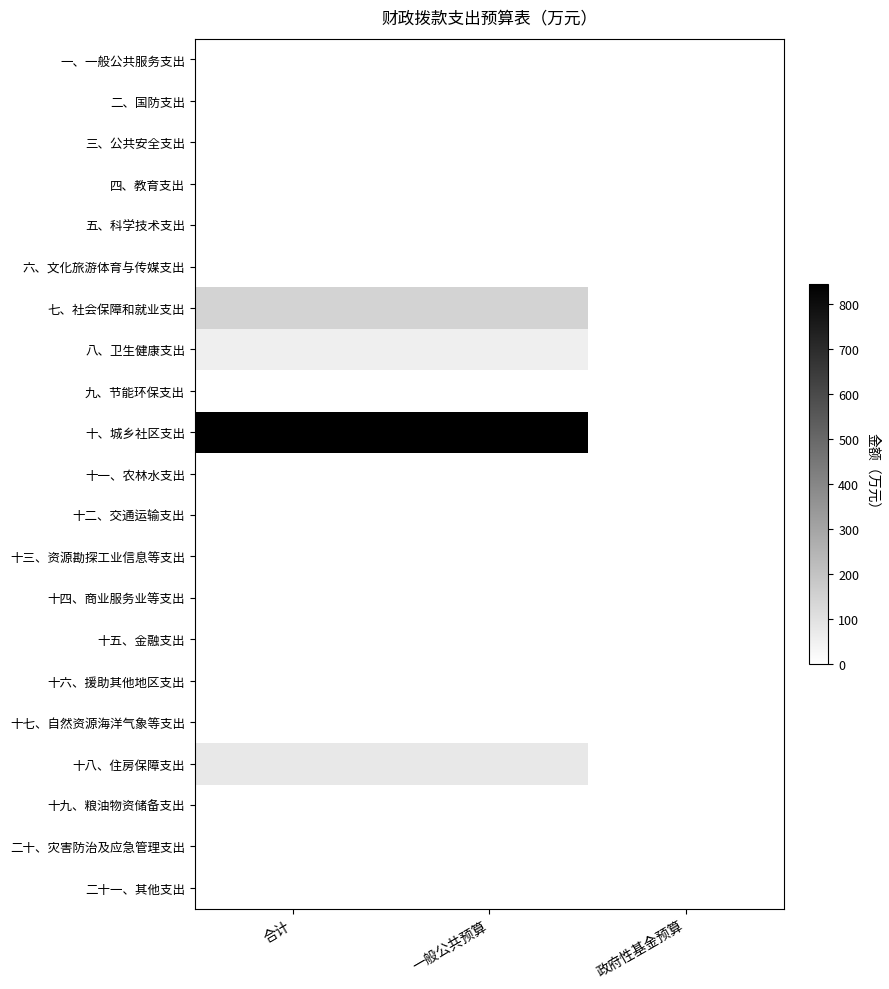

Which series has the widest spread of values?

十、城乡社区支出